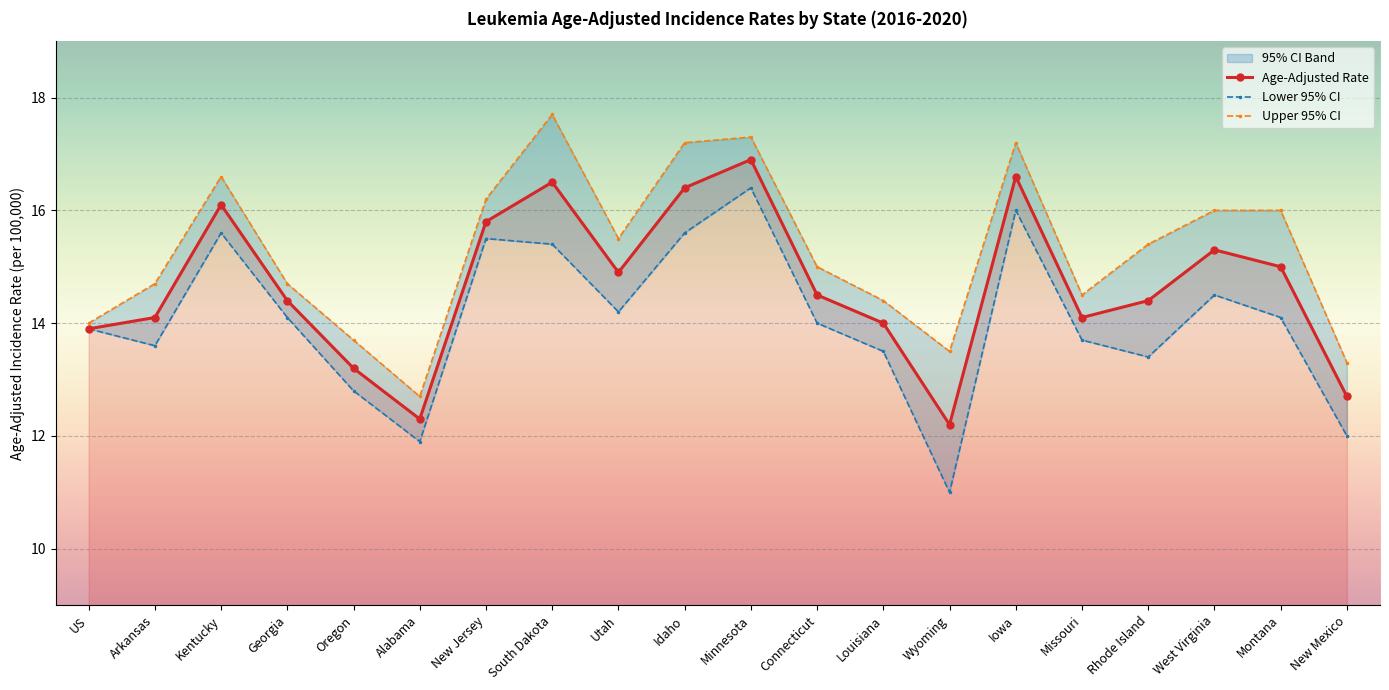

How many categories are shown in the chart?

20